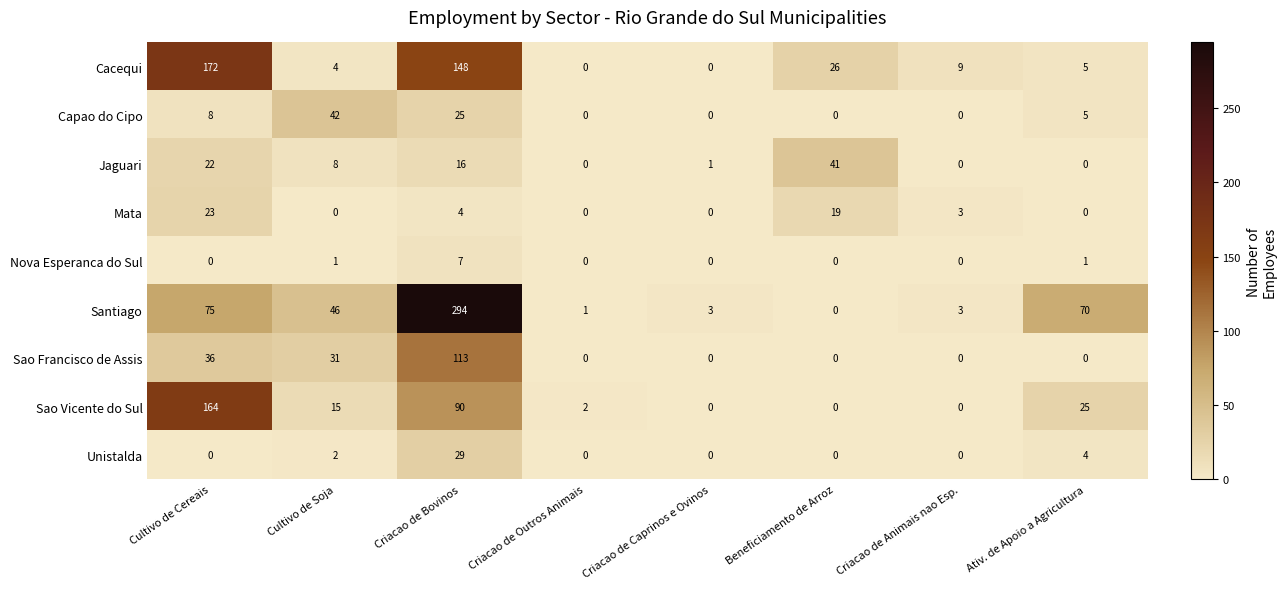

Where is Unistalda nearest to the value 14?

Ativ. de Apoio a Agricultura